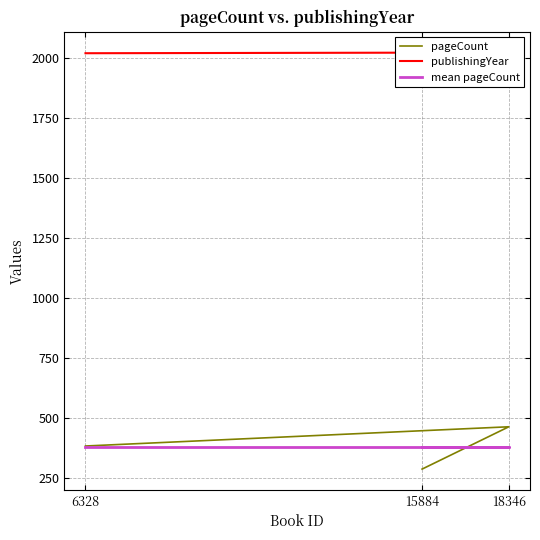

What is the lowest value of the pageCount series?

288.0